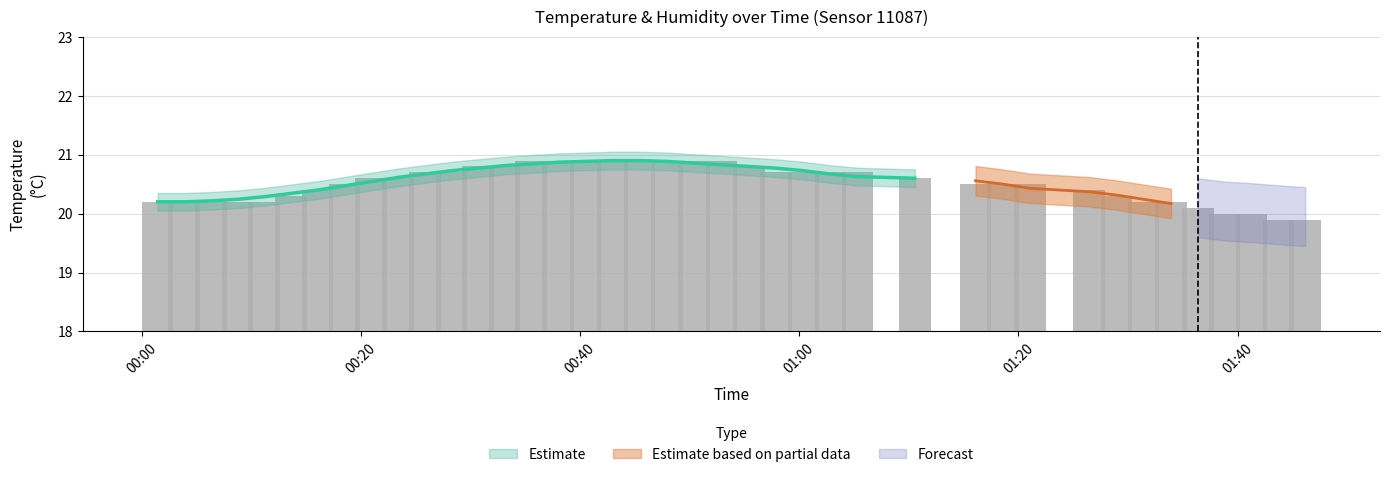

What is the average value?

20.5